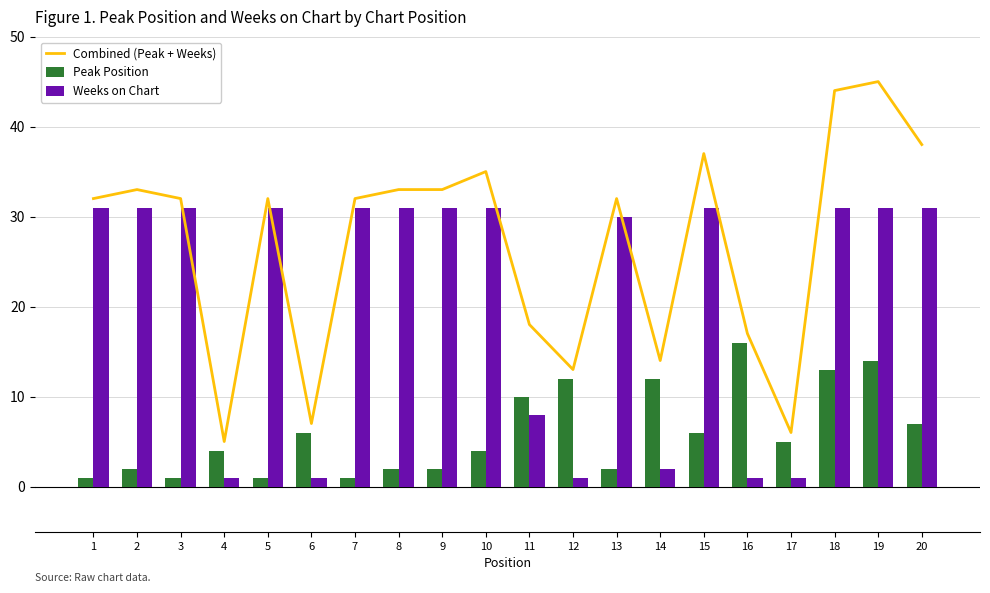

Which series has the largest total across all categories?

Combined (Peak + Weeks)